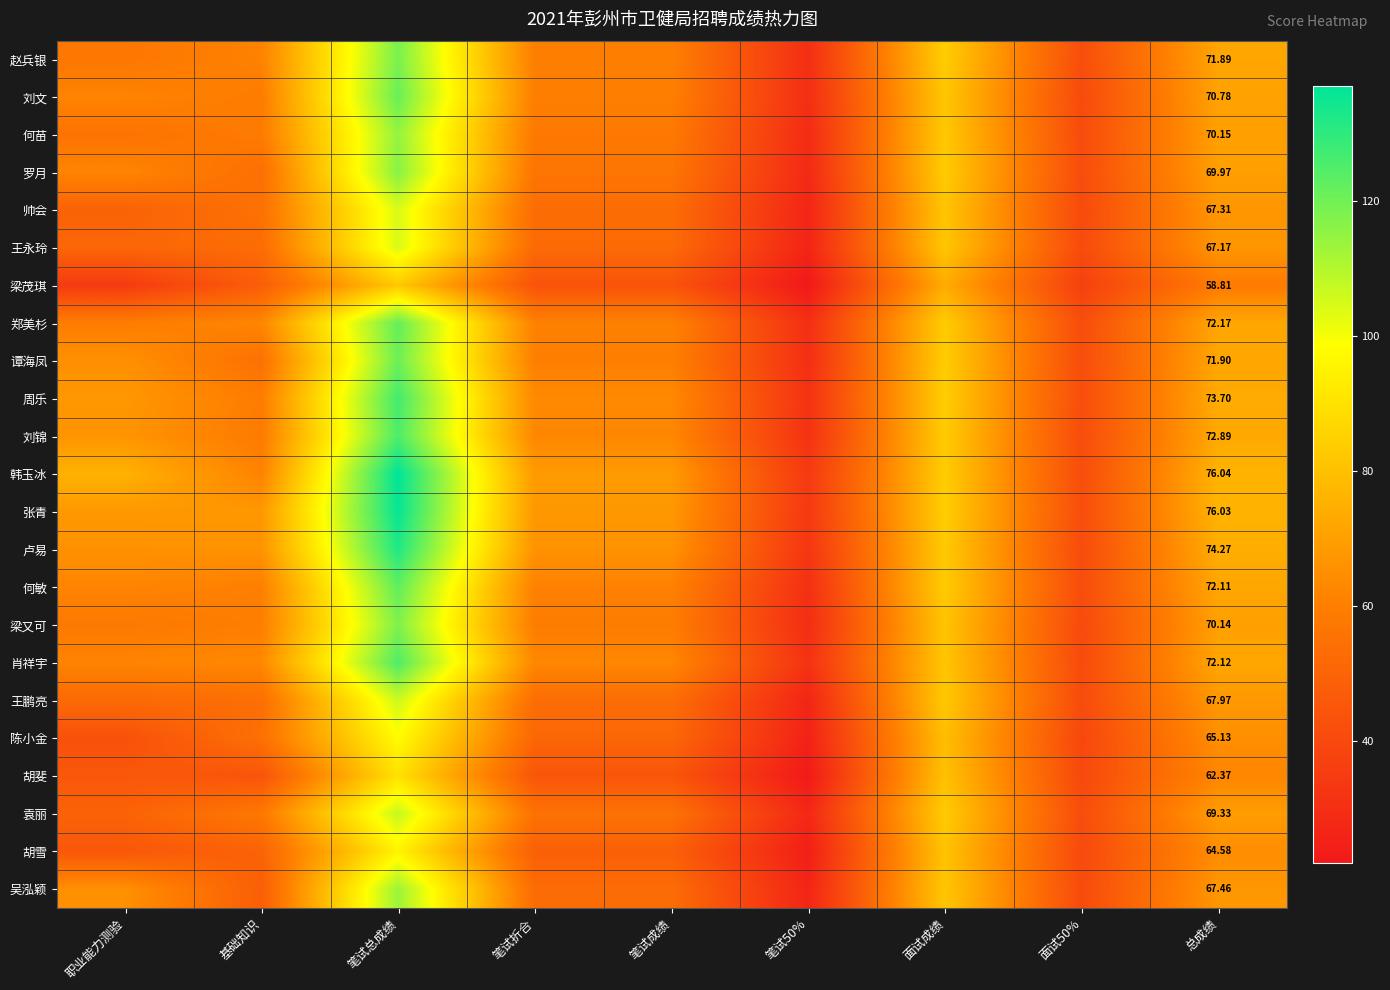

Which label corresponds to the largest value in the chart?

笔试总成绩